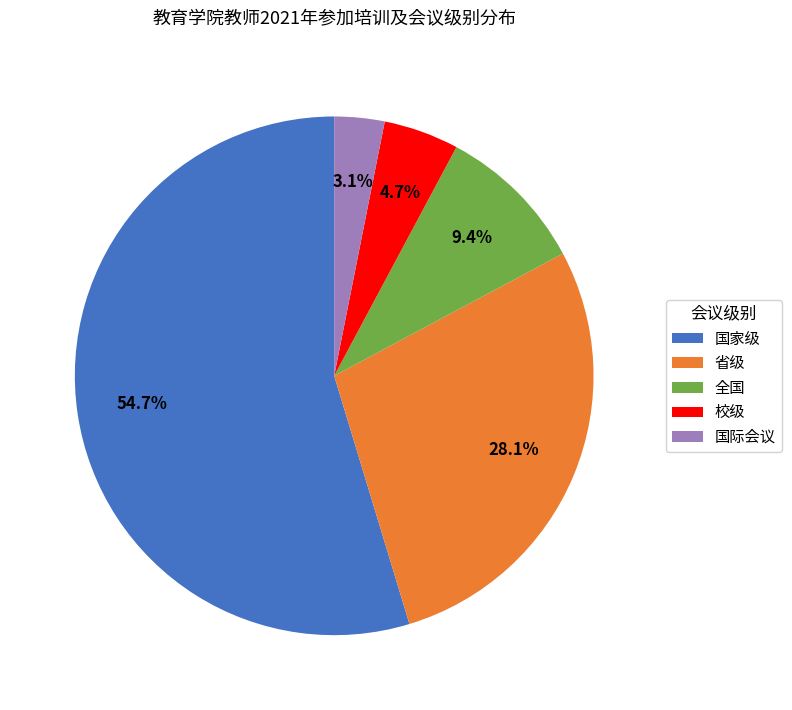

The 国际会议 slice represents 3% of the pie. True or false?

True